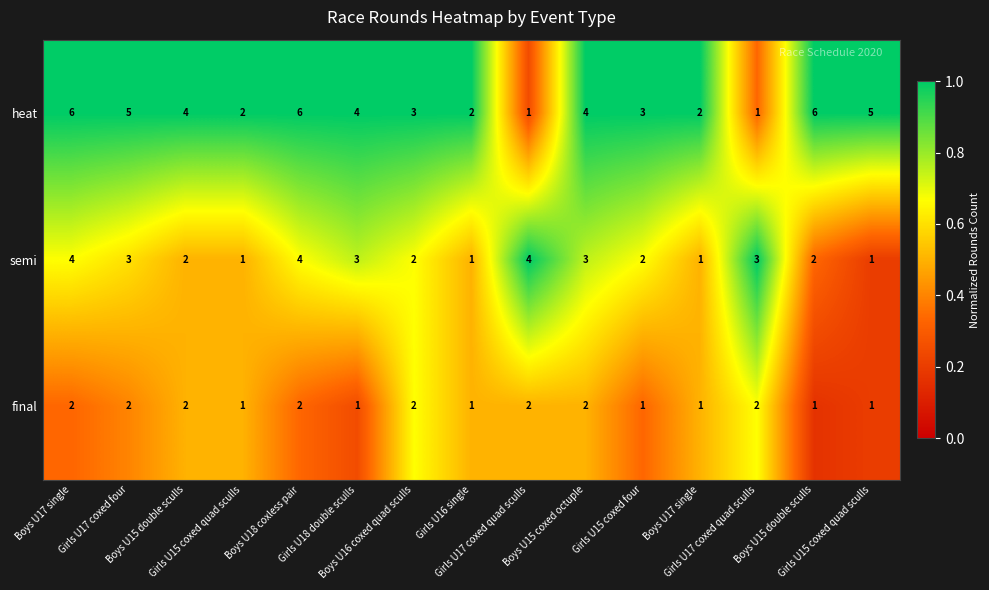

Count the number of data series in this chart.

3